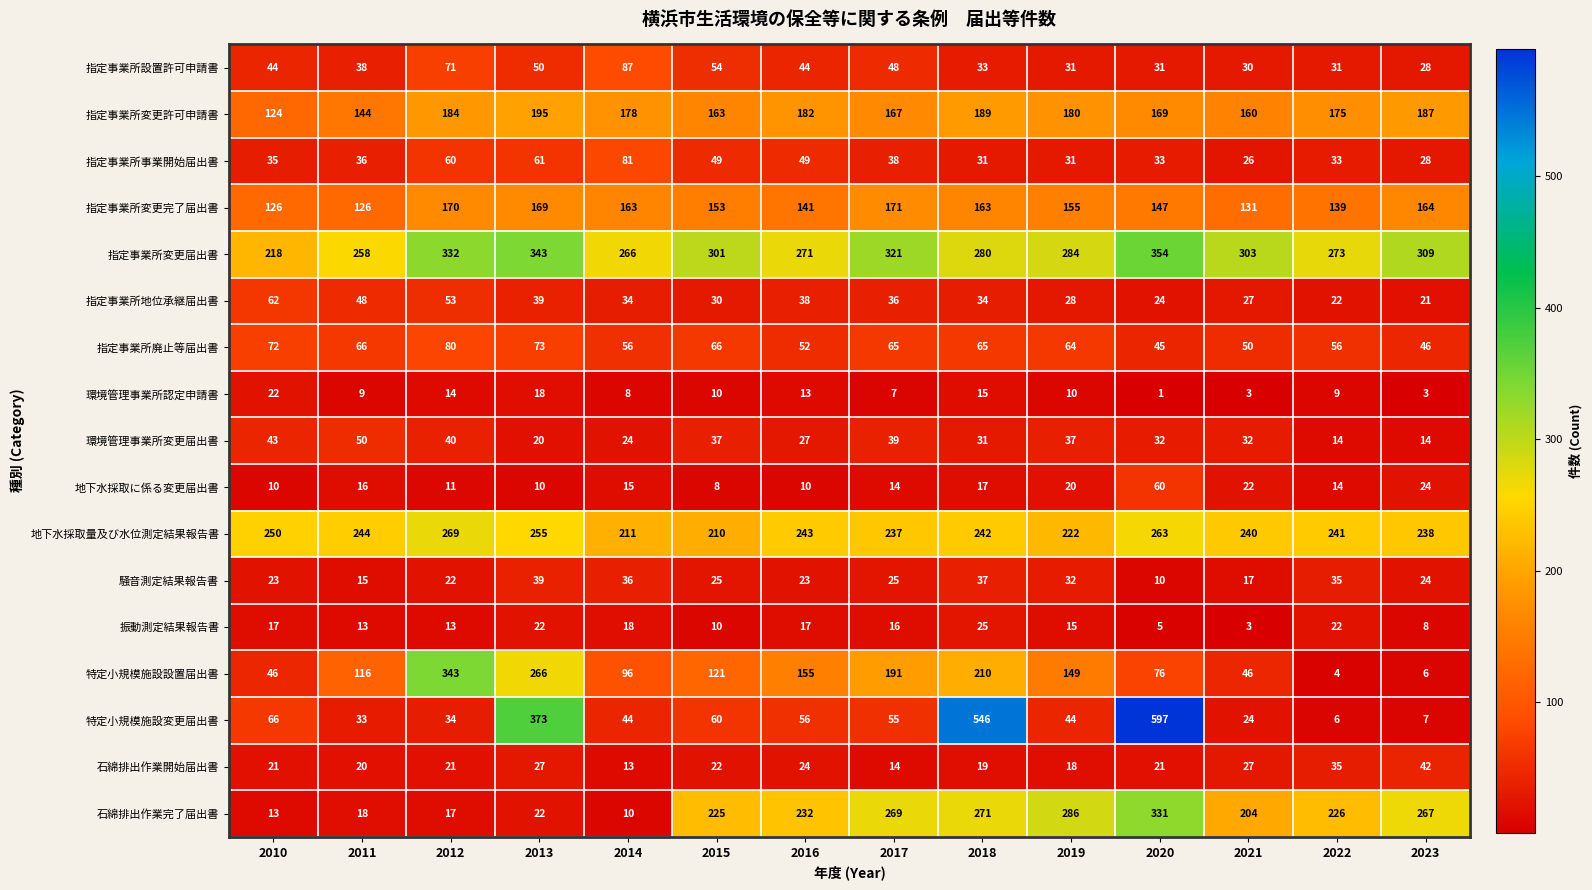

At how many categories does at least one series exceed 244?

14